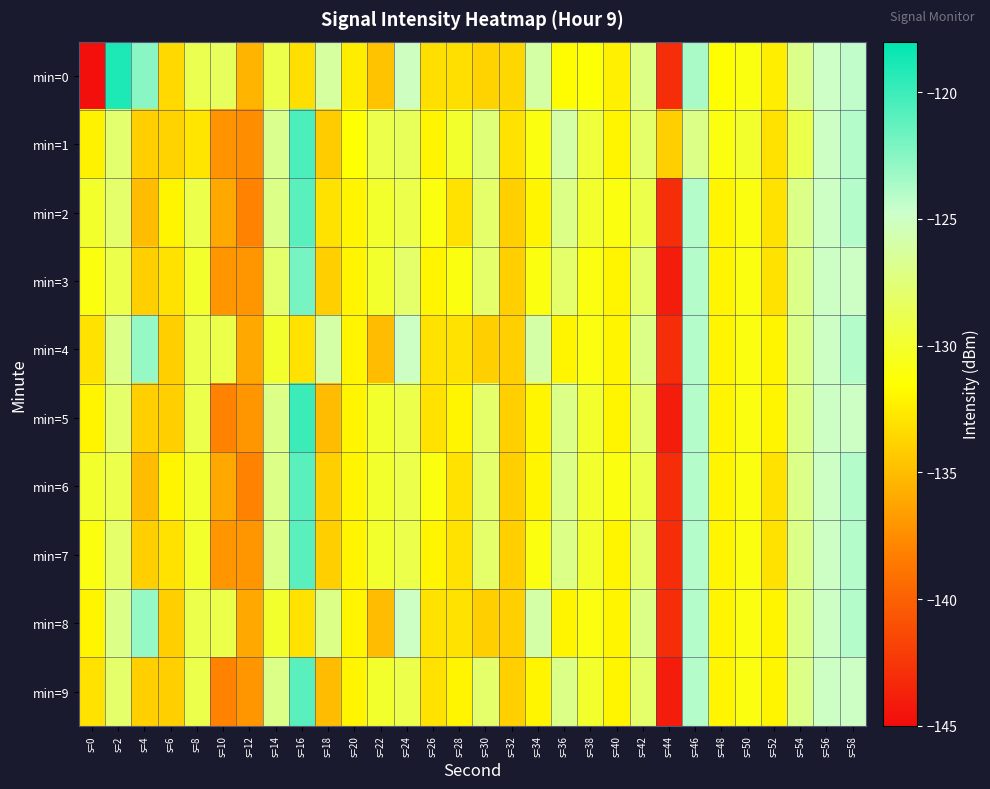

Reading right to left, what are all the values shown in this chart?

min=0: s=58=-124.4	s=56=-124.9	s=54=-127.0	s=52=-132.4	s=50=-130.9	s=48=-131.5	s=46=-123.6	s=44=-143.1	s=42=-127.1	s=40=-132.3	s=38=-131.3	s=36=-131.7	s=34=-126.1	s=32=-133.6	s=30=-133.8	s=28=-133.1	s=26=-133.2	s=24=-125.2	s=22=-134.6	s=20=-132.4	s=18=-126.2	s=16=-133.2	s=14=-129.1	s=12=-135.3	s=10=-128.4	s=8=-128.8	s=6=-133.5	s=4=-122.6	s=2=-119.0	s=0=-144.8
min=1: s=58=-124.0	s=56=-125.0	s=54=-129.0	s=52=-133.0	s=50=-130.0	s=48=-131.0	s=46=-127.0	s=44=-134.0	s=42=-128.0	s=40=-132.0	s=38=-129.5	s=36=-126.0	s=34=-131.0	s=32=-133.0	s=30=-127.5	s=28=-130.0	s=26=-132.0	s=24=-128.5	s=22=-129.0	s=20=-131.5	s=18=-134.2	s=16=-120.6	s=14=-126.8	s=12=-137.5	s=10=-137.1	s=8=-132.9	s=6=-133.8	s=4=-134.0	s=2=-127.9	s=0=-132.2
min=2: s=58=-124.0	s=56=-125.0	s=54=-127.0	s=52=-133.0	s=50=-131.0	s=48=-132.0	s=46=-124.0	s=44=-143.0	s=42=-129.0	s=40=-131.0	s=38=-130.0	s=36=-127.0	s=34=-132.0	s=32=-134.0	s=30=-128.0	s=28=-133.0	s=26=-131.0	s=24=-129.0	s=22=-130.0	s=20=-132.0	s=18=-133.0	s=16=-121.0	s=14=-127.0	s=12=-138.0	s=10=-136.0	s=8=-129.0	s=6=-132.0	s=4=-135.0	s=2=-128.0	s=0=-130.0
min=3: s=58=-125.0	s=56=-125.0	s=54=-127.0	s=52=-133.0	s=50=-131.0	s=48=-132.0	s=46=-124.0	s=44=-144.0	s=42=-128.0	s=40=-132.0	s=38=-131.0	s=36=-128.0	s=34=-131.0	s=32=-134.0	s=30=-128.0	s=28=-131.0	s=26=-132.0	s=24=-128.0	s=22=-130.0	s=20=-132.0	s=18=-134.0	s=16=-122.0	s=14=-128.0	s=12=-137.0	s=10=-137.0	s=8=-130.0	s=6=-133.0	s=4=-134.0	s=2=-129.0	s=0=-131.0
min=4: s=58=-124.0	s=56=-125.0	s=54=-127.0	s=52=-132.0	s=50=-131.0	s=48=-132.0	s=46=-124.0	s=44=-143.0	s=42=-127.0	s=40=-132.0	s=38=-131.0	s=36=-132.0	s=34=-126.0	s=32=-134.0	s=30=-134.0	s=28=-133.0	s=26=-133.0	s=24=-125.0	s=22=-135.0	s=20=-132.0	s=18=-126.0	s=16=-133.0	s=14=-130.0	s=12=-136.0	s=10=-129.0	s=8=-129.0	s=6=-134.0	s=4=-123.0	s=2=-127.0	s=0=-133.0
min=5: s=58=-125.0	s=56=-125.0	s=54=-127.0	s=52=-132.0	s=50=-131.0	s=48=-132.0	s=46=-124.0	s=44=-144.0	s=42=-128.0	s=40=-132.0	s=38=-130.0	s=36=-127.0	s=34=-132.0	s=32=-134.0	s=30=-128.0	s=28=-132.0	s=26=-133.0	s=24=-129.0	s=22=-130.0	s=20=-132.0	s=18=-135.0	s=16=-120.0	s=14=-127.0	s=12=-137.0	s=10=-138.0	s=8=-129.0	s=6=-134.0	s=4=-134.0	s=2=-128.0	s=0=-132.0
min=6: s=58=-124.0	s=56=-125.0	s=54=-127.0	s=52=-133.0	s=50=-131.0	s=48=-132.0	s=46=-124.0	s=44=-143.0	s=42=-129.0	s=40=-131.0	s=38=-130.0	s=36=-127.0	s=34=-132.0	s=32=-134.0	s=30=-128.0	s=28=-133.0	s=26=-131.0	s=24=-129.0	s=22=-130.0	s=20=-132.0	s=18=-134.0	s=16=-121.0	s=14=-127.0	s=12=-138.0	s=10=-136.0	s=8=-130.0	s=6=-132.0	s=4=-135.0	s=2=-129.0	s=0=-130.0
min=7: s=58=-124.0	s=56=-125.0	s=54=-127.0	s=52=-133.0	s=50=-131.0	s=48=-132.0	s=46=-124.0	s=44=-143.0	s=42=-128.0	s=40=-132.0	s=38=-130.0	s=36=-127.0	s=34=-131.0	s=32=-134.0	s=30=-128.0	s=28=-133.0	s=26=-132.0	s=24=-129.0	s=22=-130.0	s=20=-132.0	s=18=-134.0	s=16=-121.0	s=14=-127.0	s=12=-137.0	s=10=-137.0	s=8=-130.0	s=6=-133.0	s=4=-134.0	s=2=-128.0	s=0=-131.0
min=8: s=58=-124.0	s=56=-125.0	s=54=-127.0	s=52=-132.0	s=50=-131.0	s=48=-132.0	s=46=-124.0	s=44=-143.0	s=42=-127.0	s=40=-132.0	s=38=-131.0	s=36=-132.0	s=34=-126.0	s=32=-134.0	s=30=-134.0	s=28=-133.0	s=26=-133.0	s=24=-125.0	s=22=-135.0	s=20=-132.0	s=18=-127.0	s=16=-133.0	s=14=-130.0	s=12=-136.0	s=10=-129.0	s=8=-129.0	s=6=-134.0	s=4=-123.0	s=2=-127.0	s=0=-132.0
min=9: s=58=-125.0	s=56=-125.0	s=54=-127.0	s=52=-132.0	s=50=-131.0	s=48=-132.0	s=46=-124.0	s=44=-144.0	s=42=-128.0	s=40=-132.0	s=38=-130.0	s=36=-127.0	s=34=-132.0	s=32=-134.0	s=30=-128.0	s=28=-132.0	s=26=-133.0	s=24=-129.0	s=22=-130.0	s=20=-132.0	s=18=-135.0	s=16=-121.0	s=14=-127.0	s=12=-137.0	s=10=-138.0	s=8=-129.0	s=6=-134.0	s=4=-134.0	s=2=-128.0	s=0=-133.0